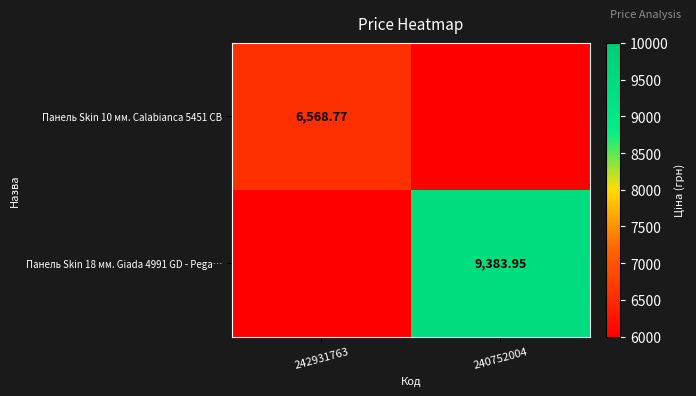

Is the value of Панель Skin 10 мм. Calabianca 5451 CB at 242931763 greater than the value of Панель Skin 18 мм. Giada 4991 GD - Pega… at 240752004?

No